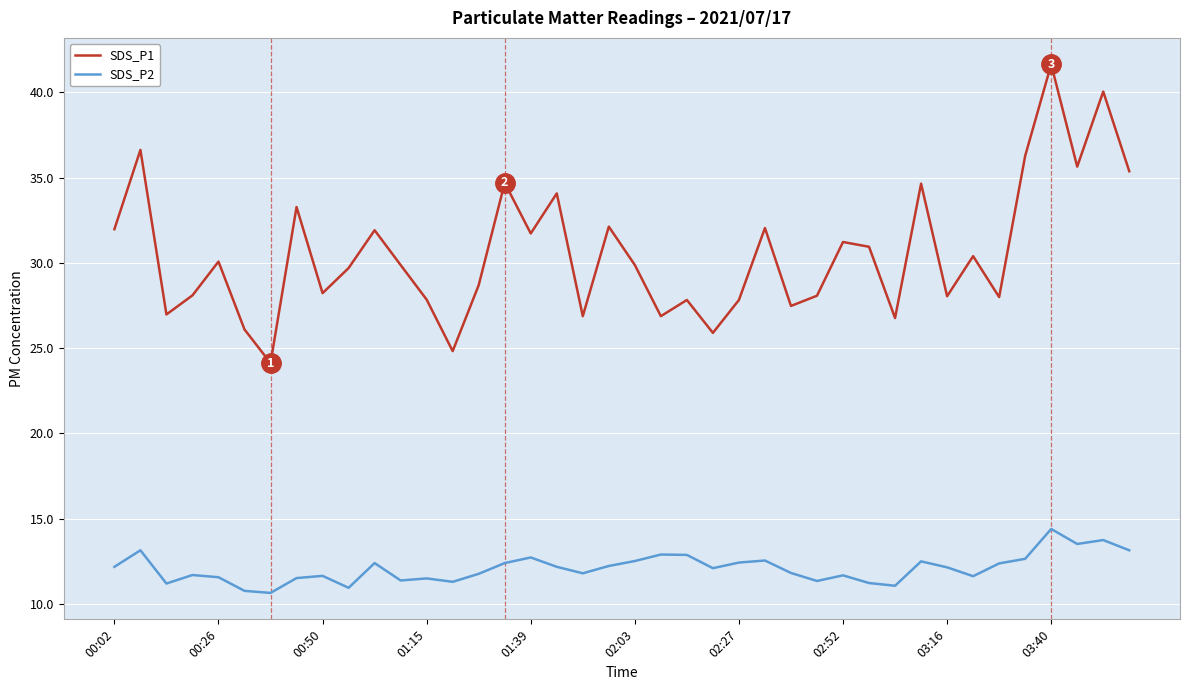

Which series has the largest range (max minus min)?

SDS_P1